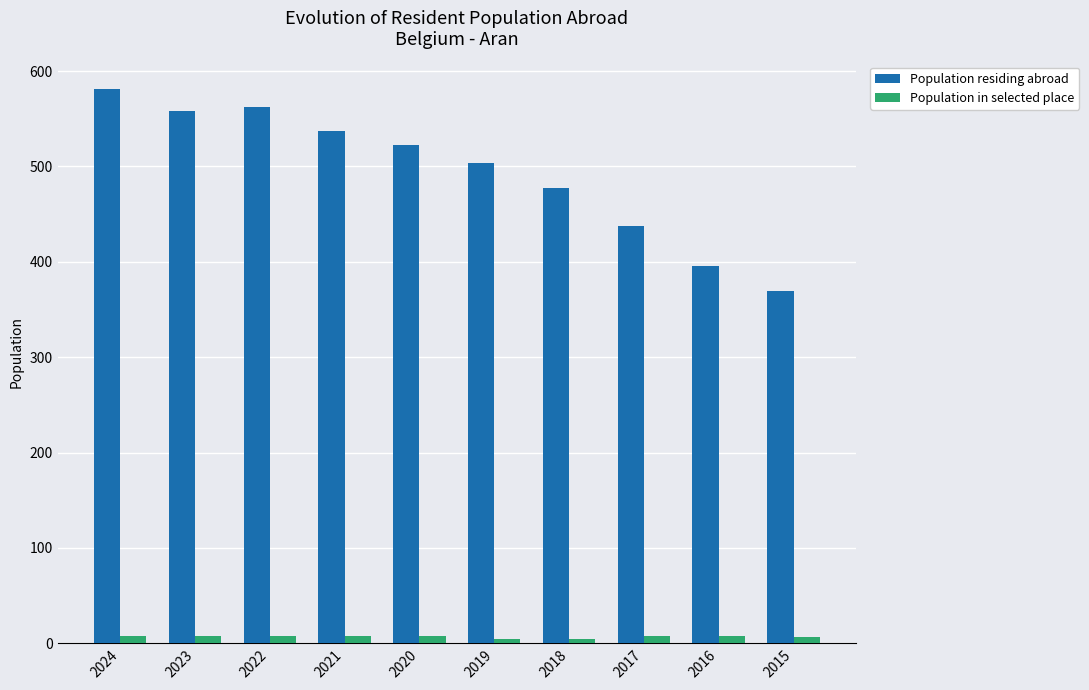

The value of Population residing abroad at 2020 is 748. True or false?

False